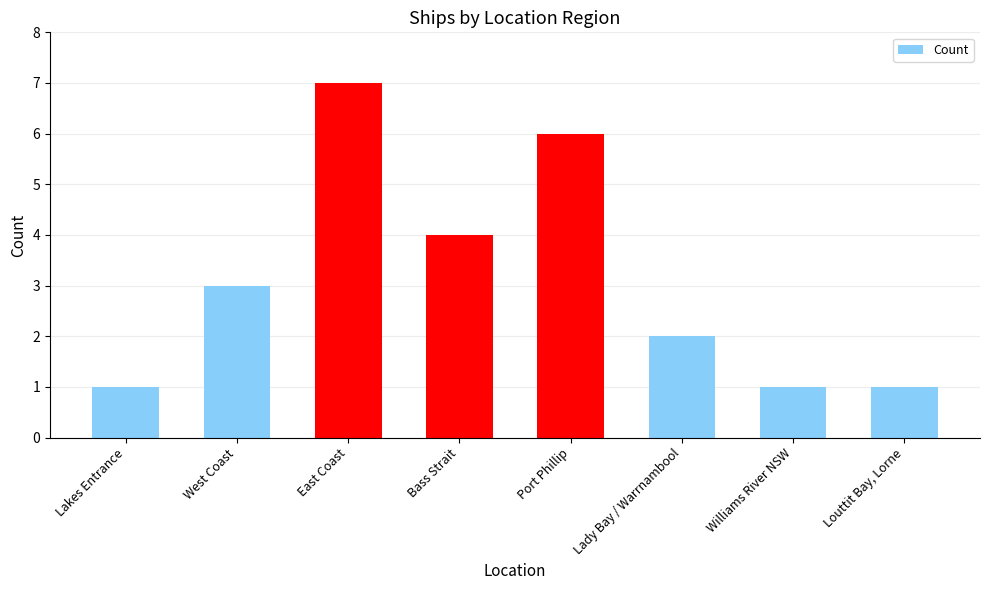

What is the change in value from Lakes Entrance to West Coast?

+2